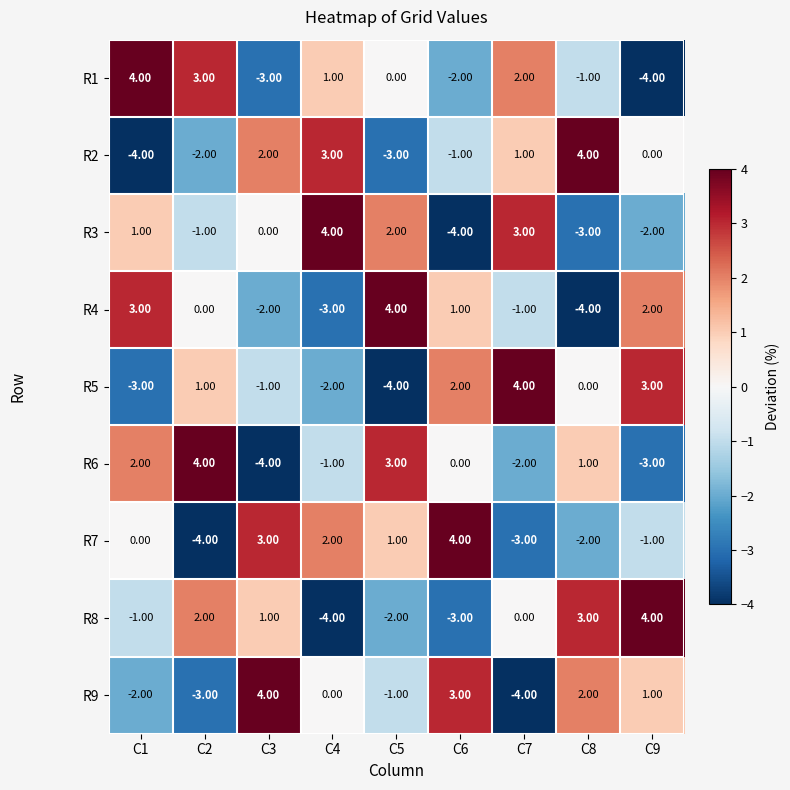

Is the value of R5 at C2 greater than the value of R7 at C4?

No